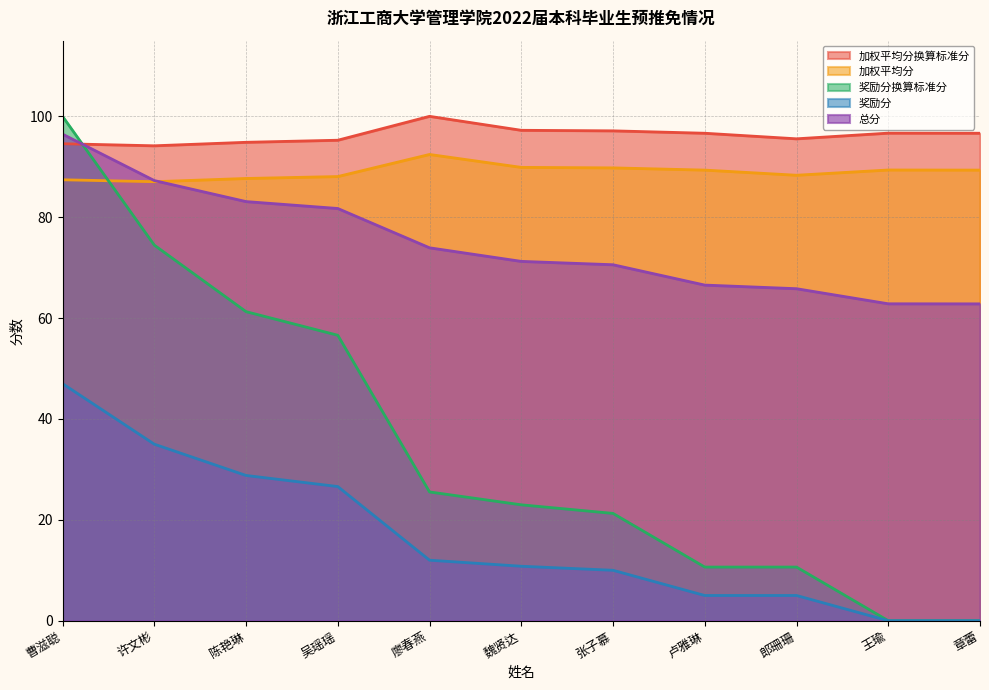

Count the number of categories in the chart.

11